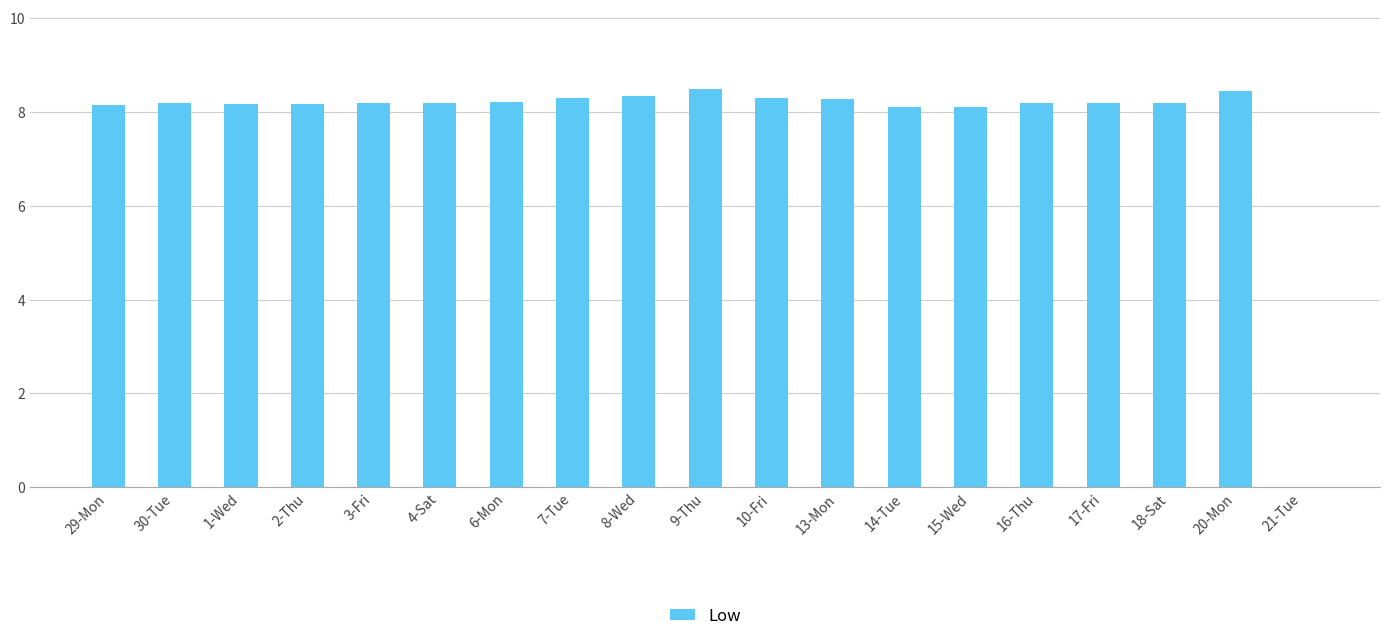

What is the ratio of the value at 6-Mon to the value at 2-Thu?

1.0